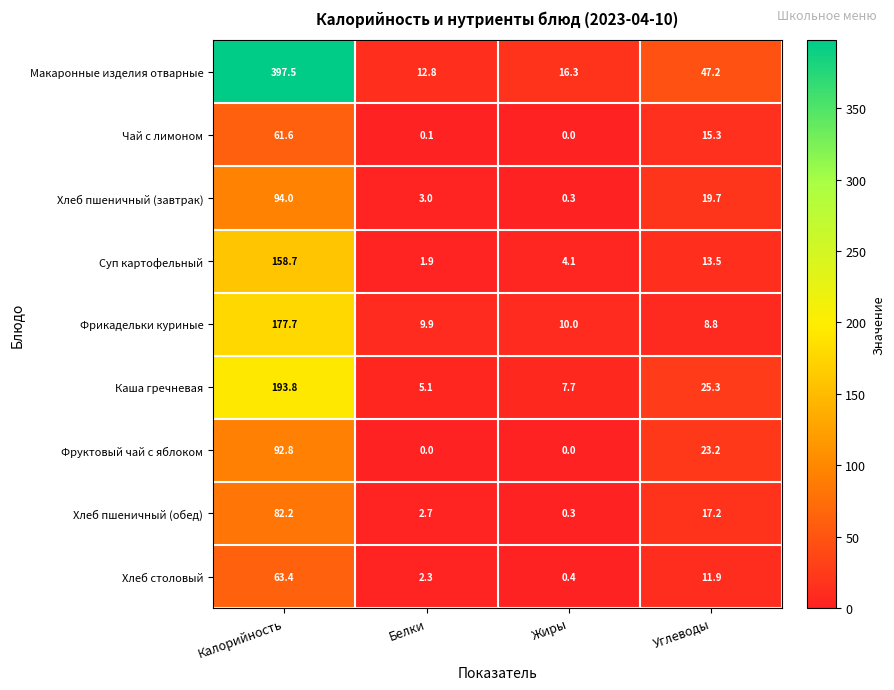

What is the lowest value of the Хлеб столовый series?

0.4